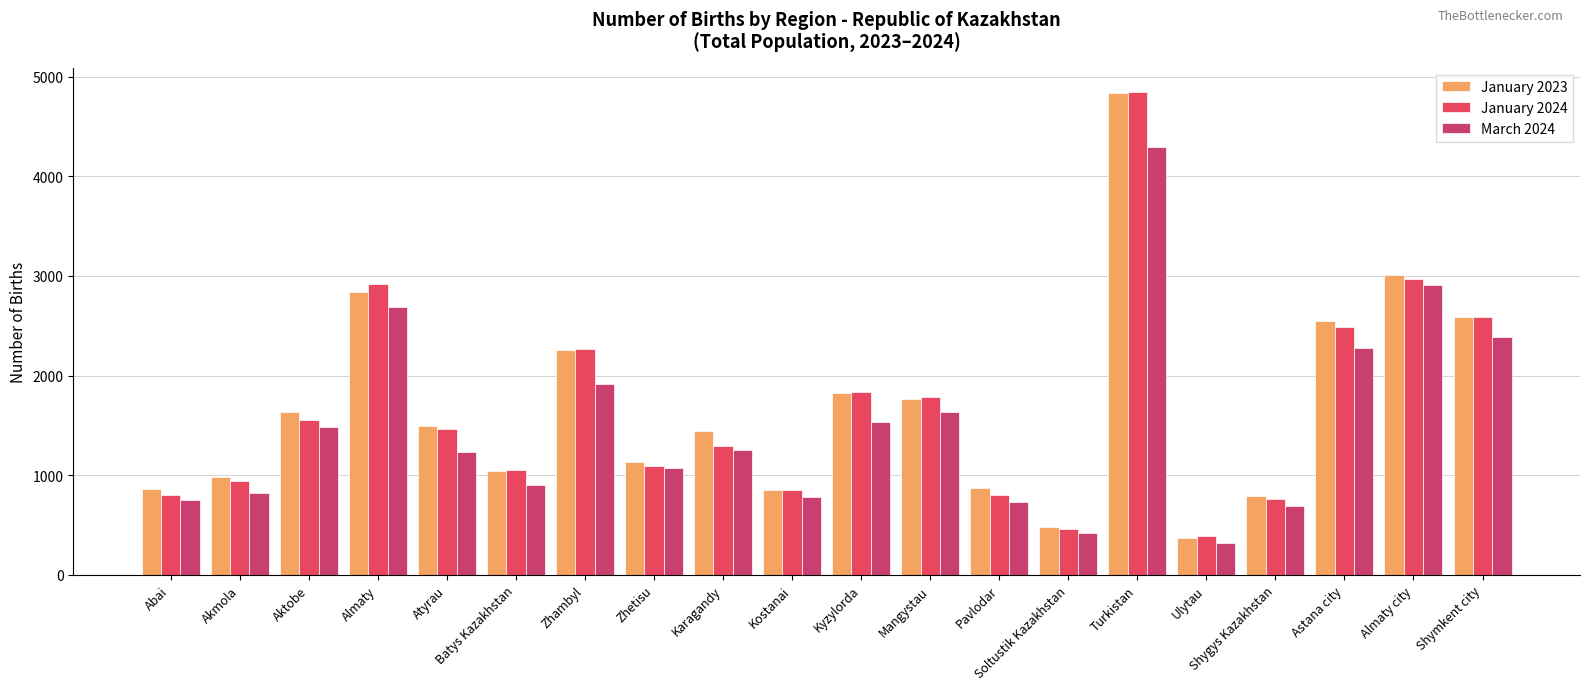

What is the total value across all series at Kyzylorda?

5193